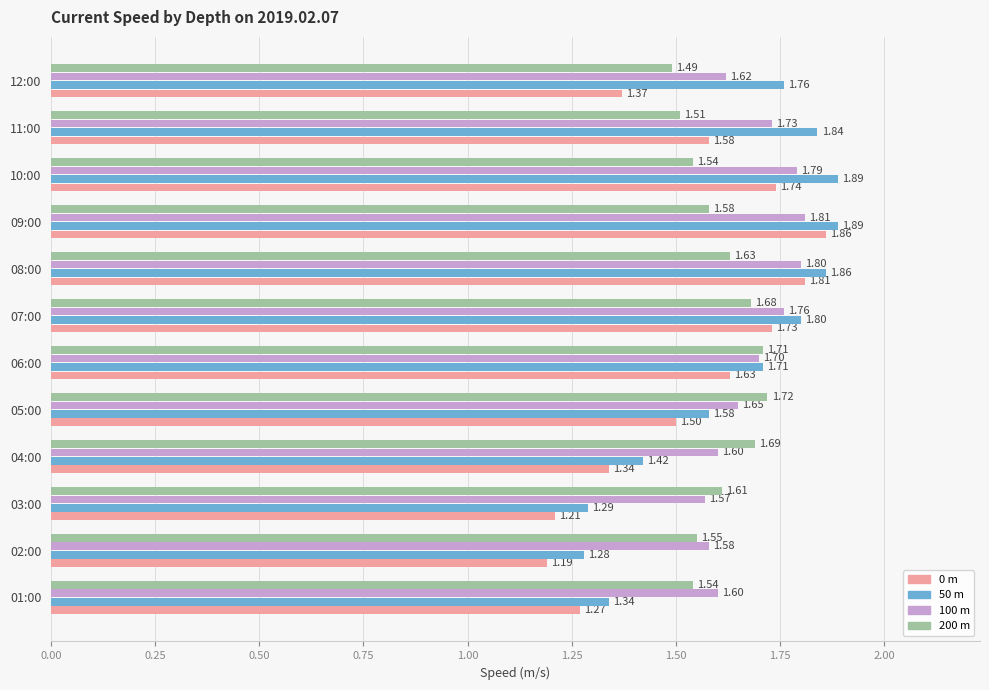

Which series has the largest total across all categories?

100 m